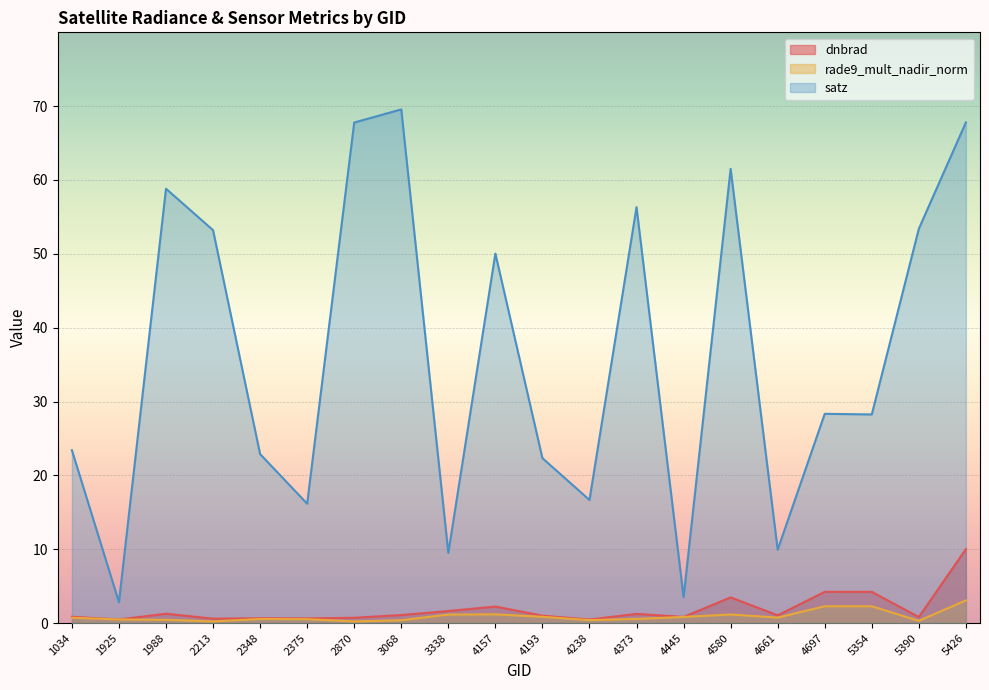

Where is the first local maximum for satz?

1988